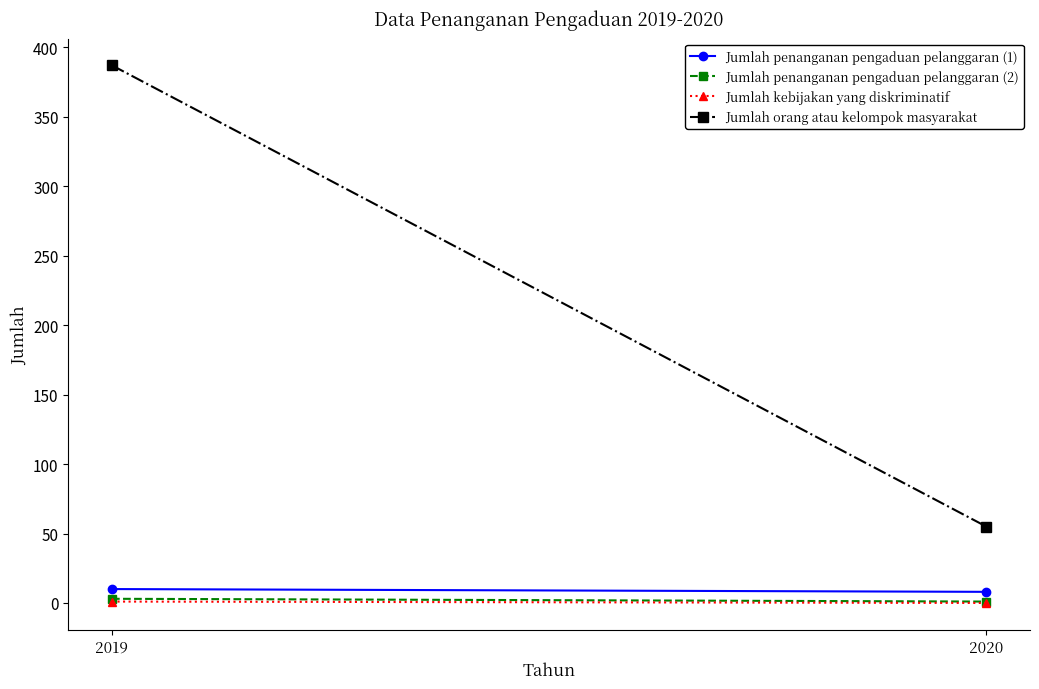

What is the sum of the Jumlah kebijakan yang diskriminatif values at 2020 and 2019?

1